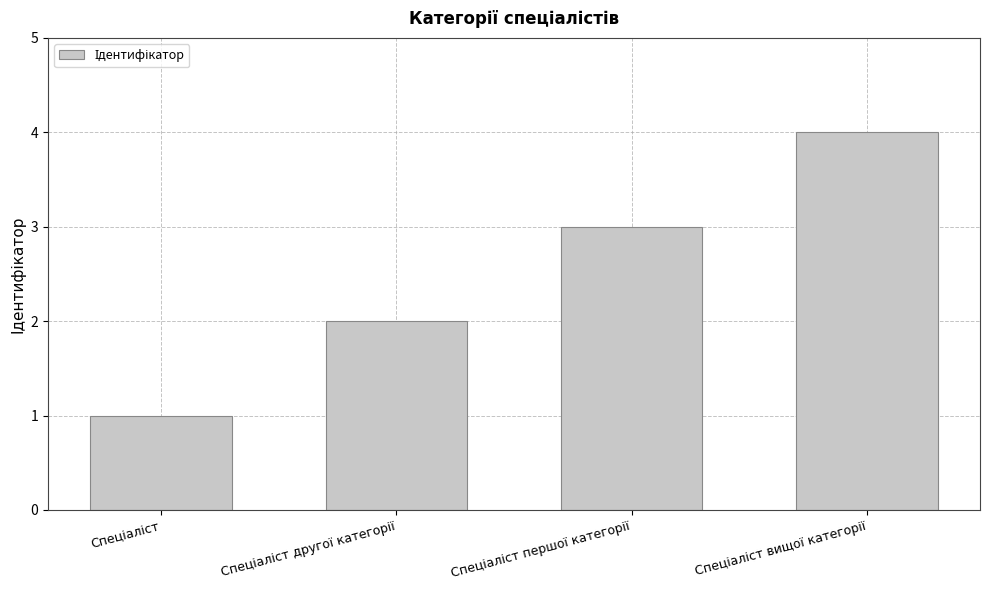

What is the difference between the maximum and second lowest values?

2